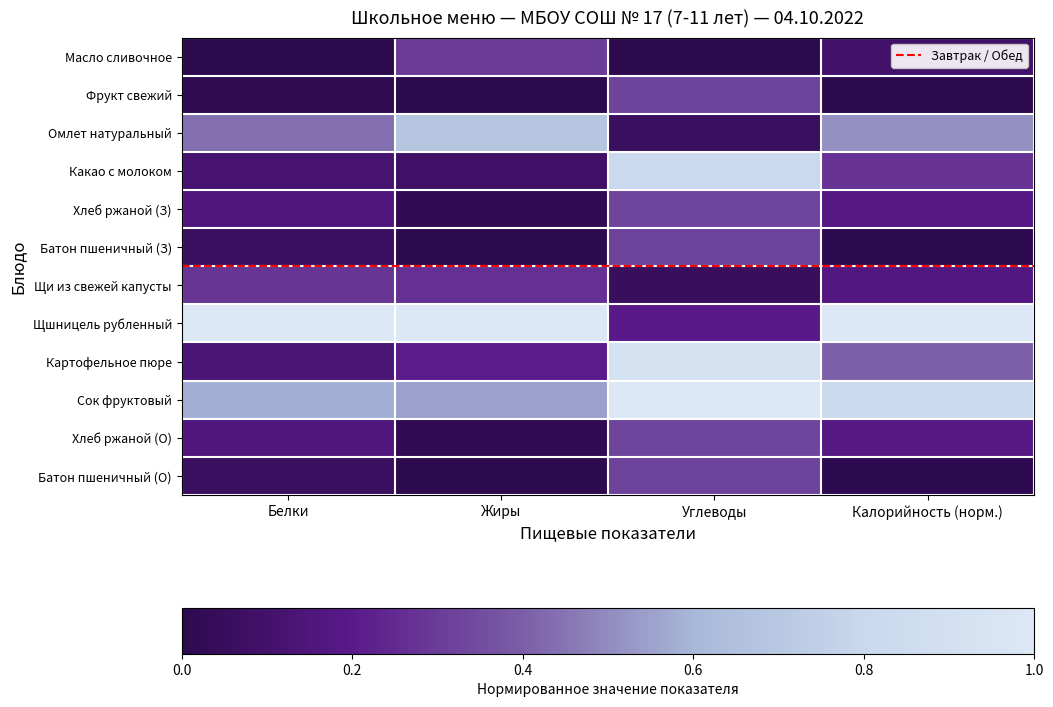

Count the number of data series in this chart.

12